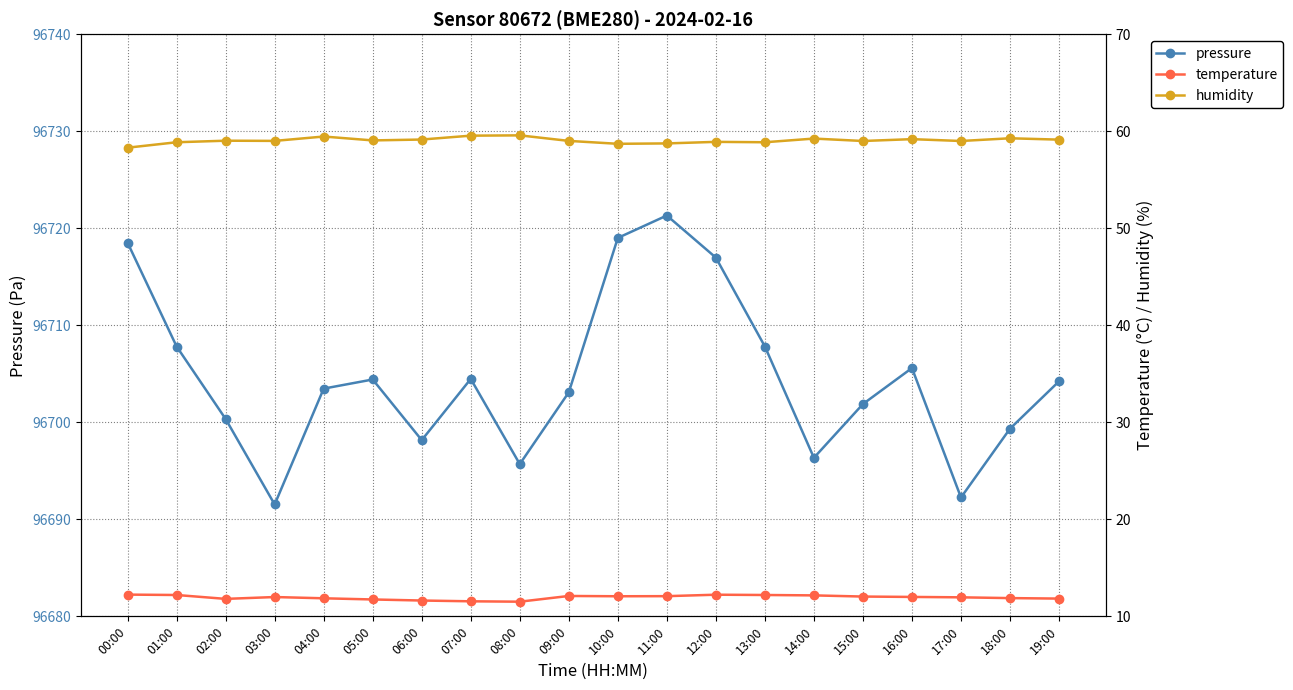

At which category does the chart reach its minimum across all series?

08:00